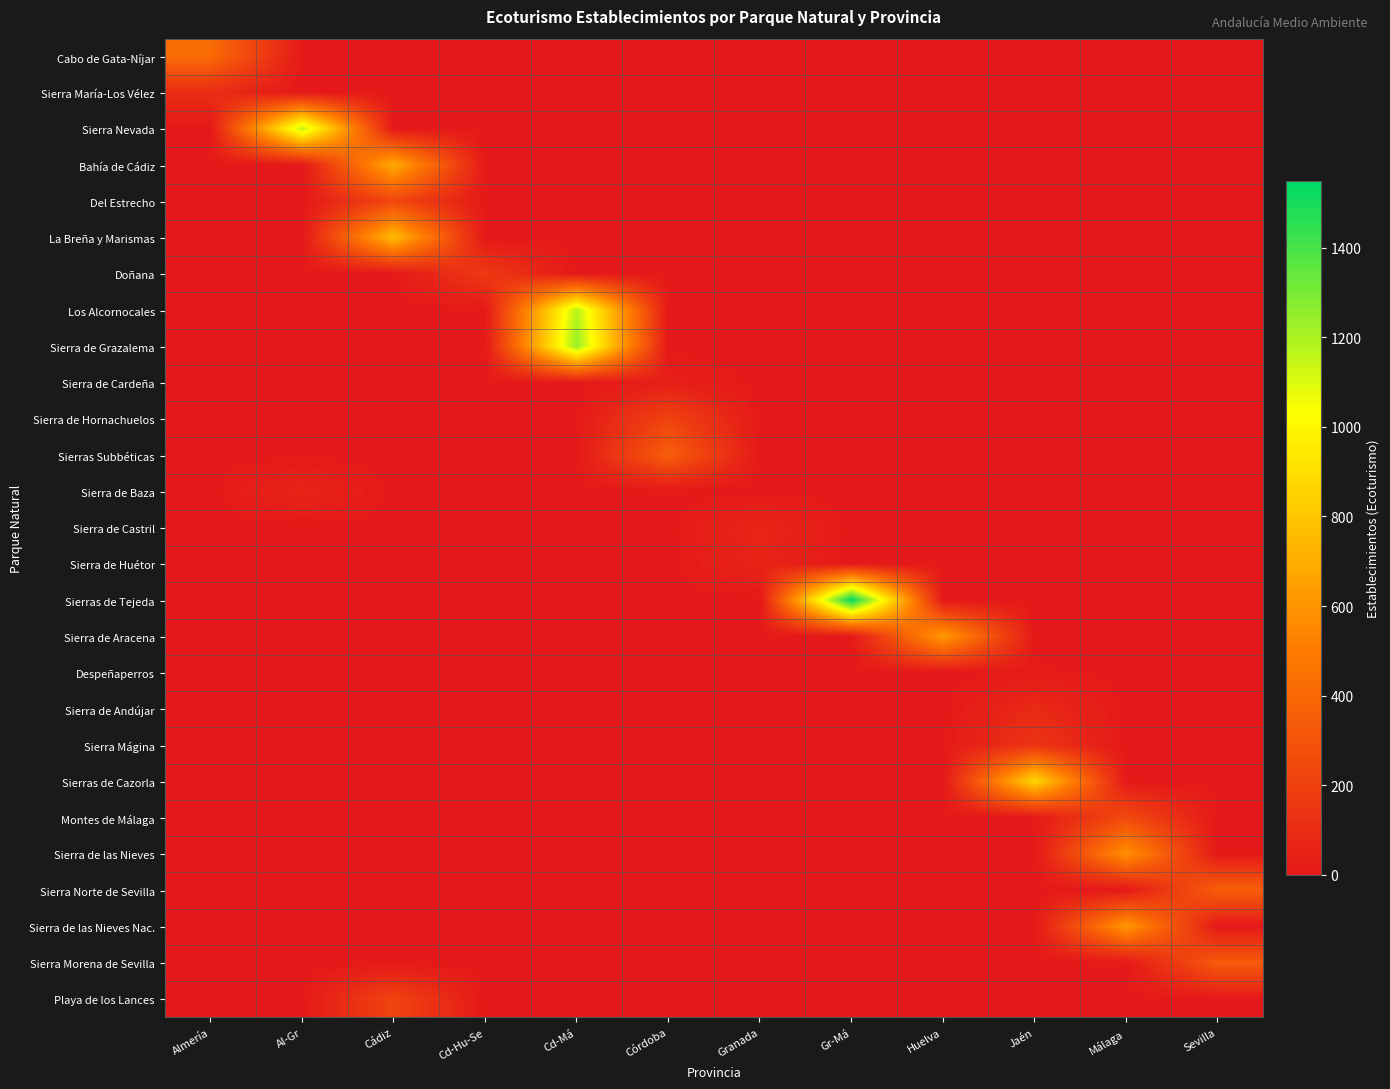

What is the total value across all series at Cádiz?

1912